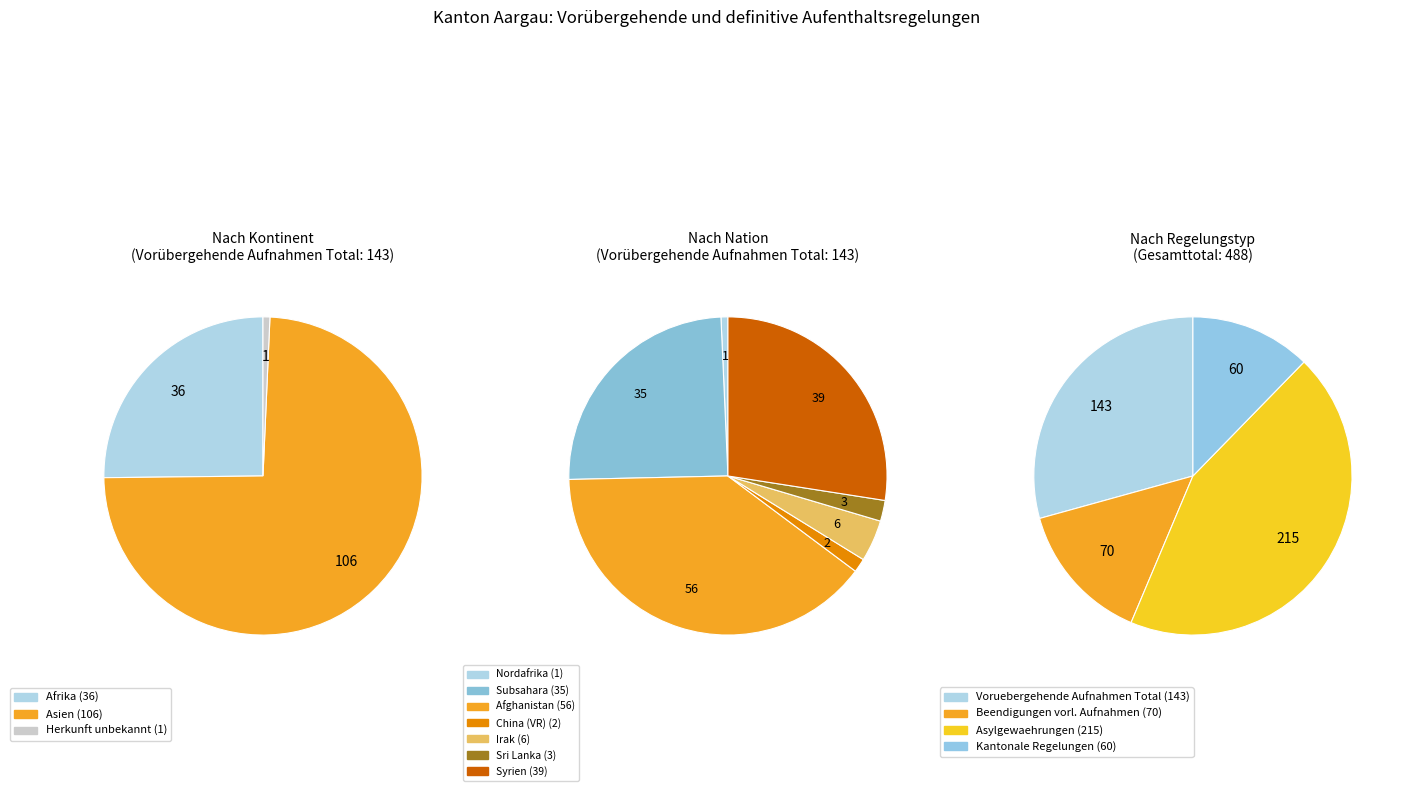

What is the majority slice?

Asien